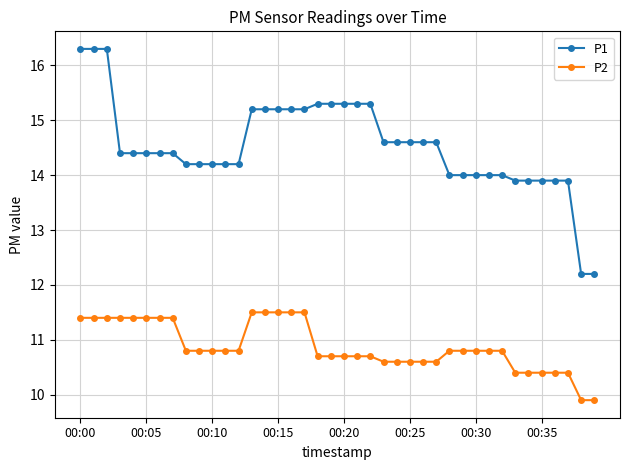

Reading right to left, list all the values displayed in this chart.

P1: 12.2	12.2	13.9	13.9	13.9	13.9	13.9	14.0	14.0	14.0	14.0	14.0	14.6	14.6	14.6	14.6	14.6	15.3	15.3	15.3	15.3	15.3	15.2	15.2	15.2	15.2	15.2	14.2	14.2	14.2	14.2	14.2	14.4	14.4	14.4	14.4	14.4	16.3	16.3	16.3
P2: 9.9	9.9	10.4	10.4	10.4	10.4	10.4	10.8	10.8	10.8	10.8	10.8	10.6	10.6	10.6	10.6	10.6	10.7	10.7	10.7	10.7	10.7	11.5	11.5	11.5	11.5	11.5	10.8	10.8	10.8	10.8	10.8	11.4	11.4	11.4	11.4	11.4	11.4	11.4	11.4